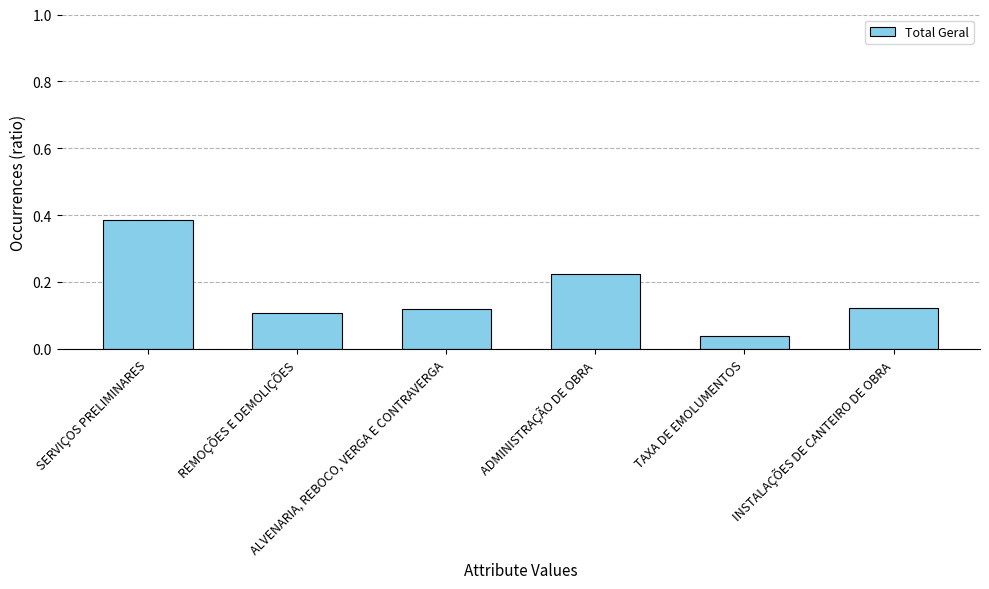

Does the chart contain stacked bars?

No